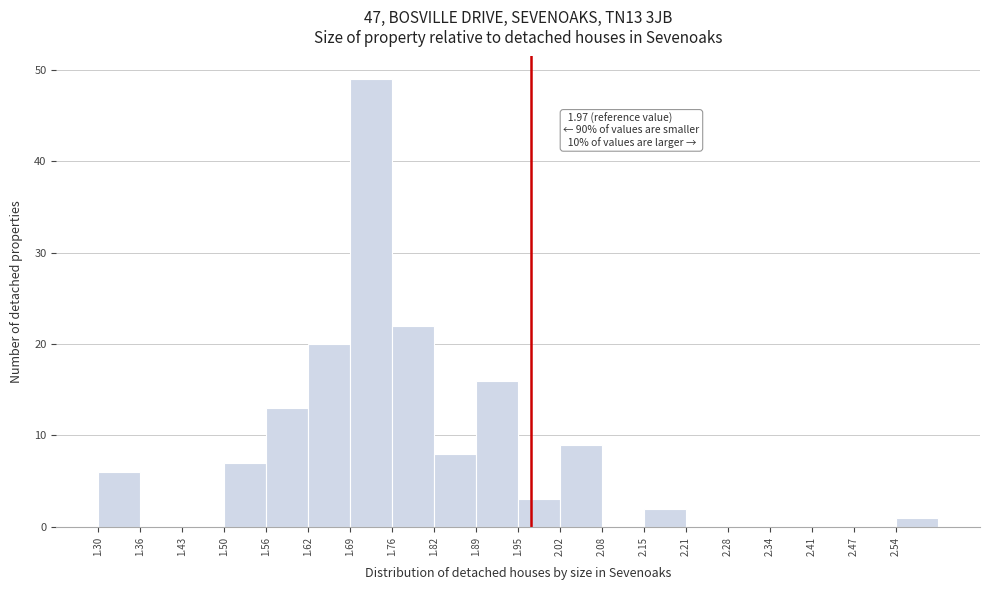

Which range on the x-axis has the tallest bar?

1.690 to 1.755